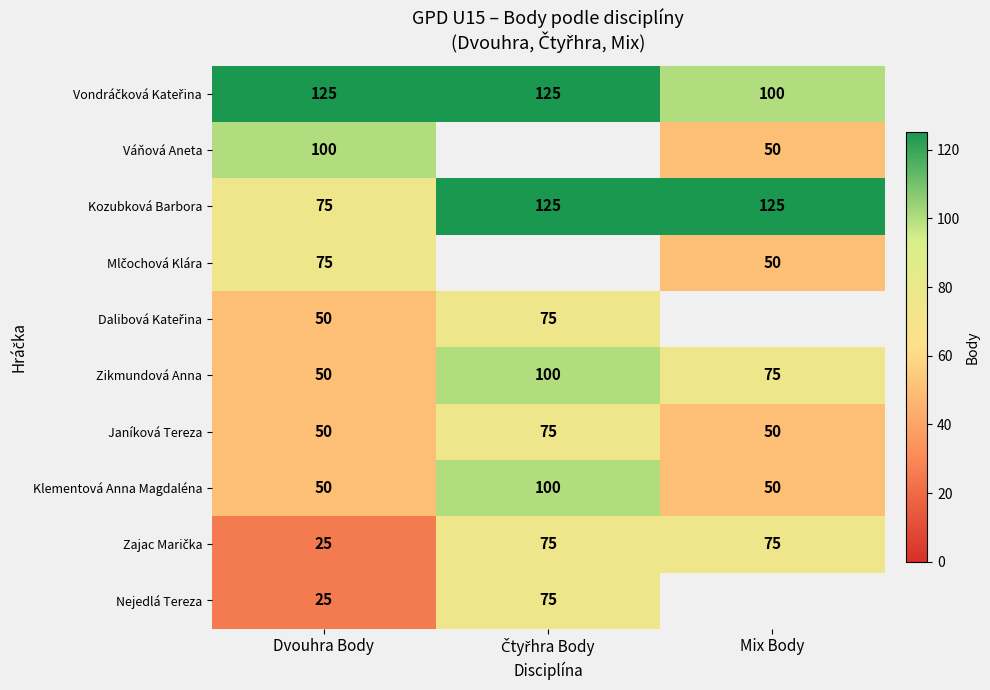

What is the sum of all Janíková Tereza values?

175